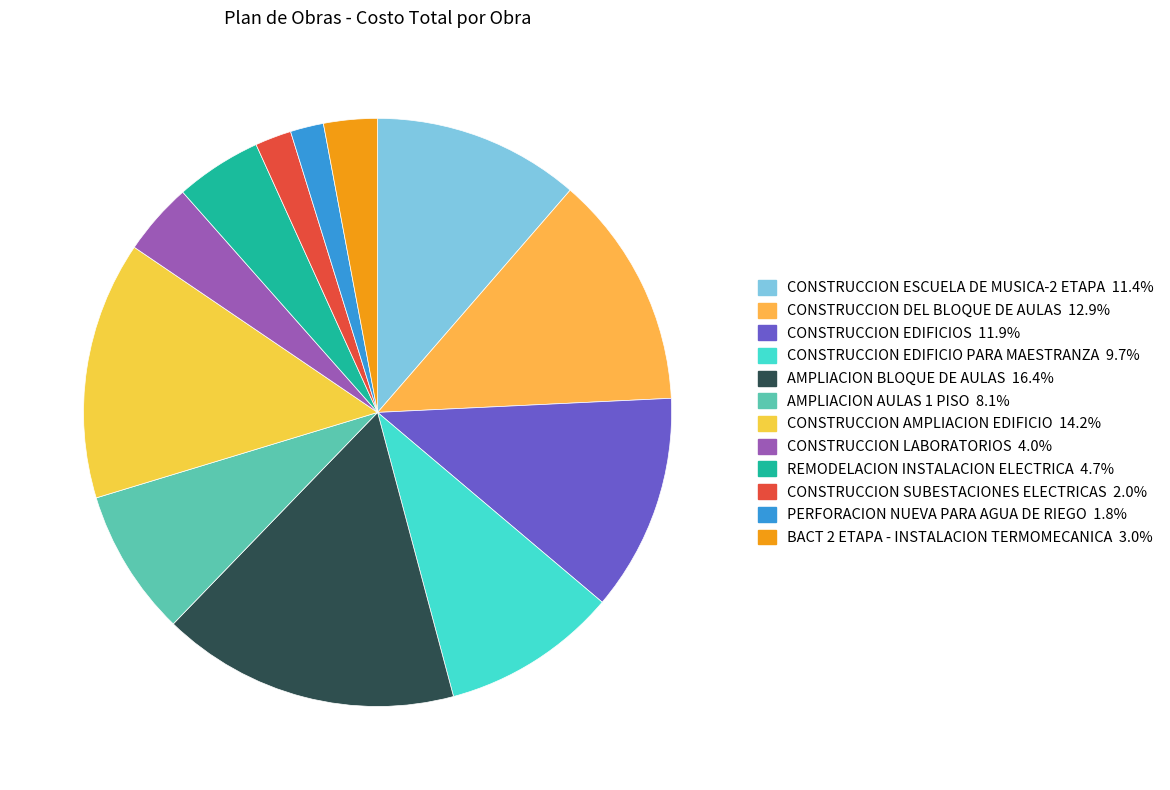

Is PERFORACION NUEVA PARA AGUA DE RIEGO the majority of the pie?

No